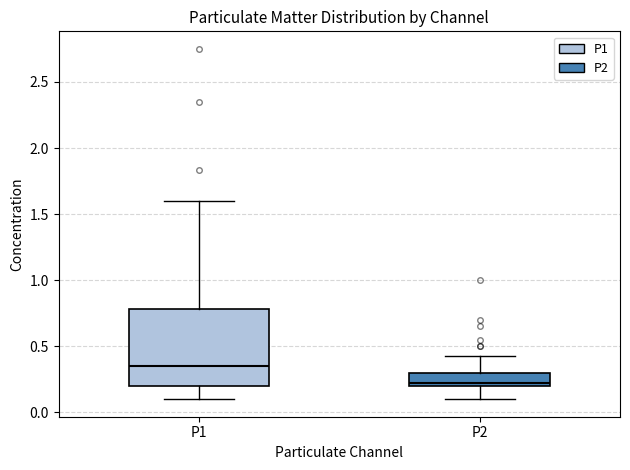

Where does the upper whisker of the box for P1 end on the y-axis? The values are not printed on the chart, so give them approximately, as read against the axis.

1.60